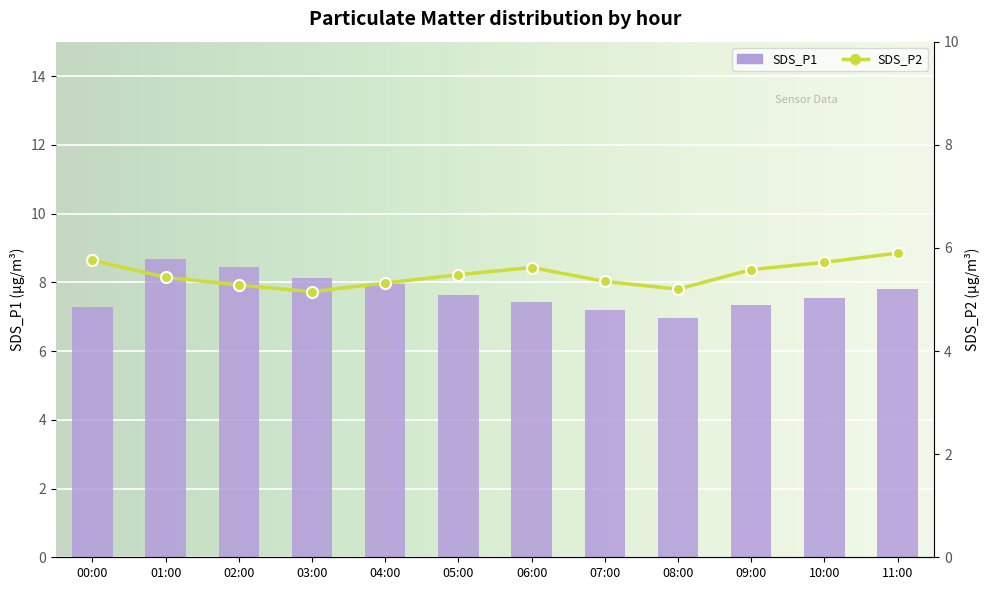

At which label is SDS_P2 closest to 5?

03:00